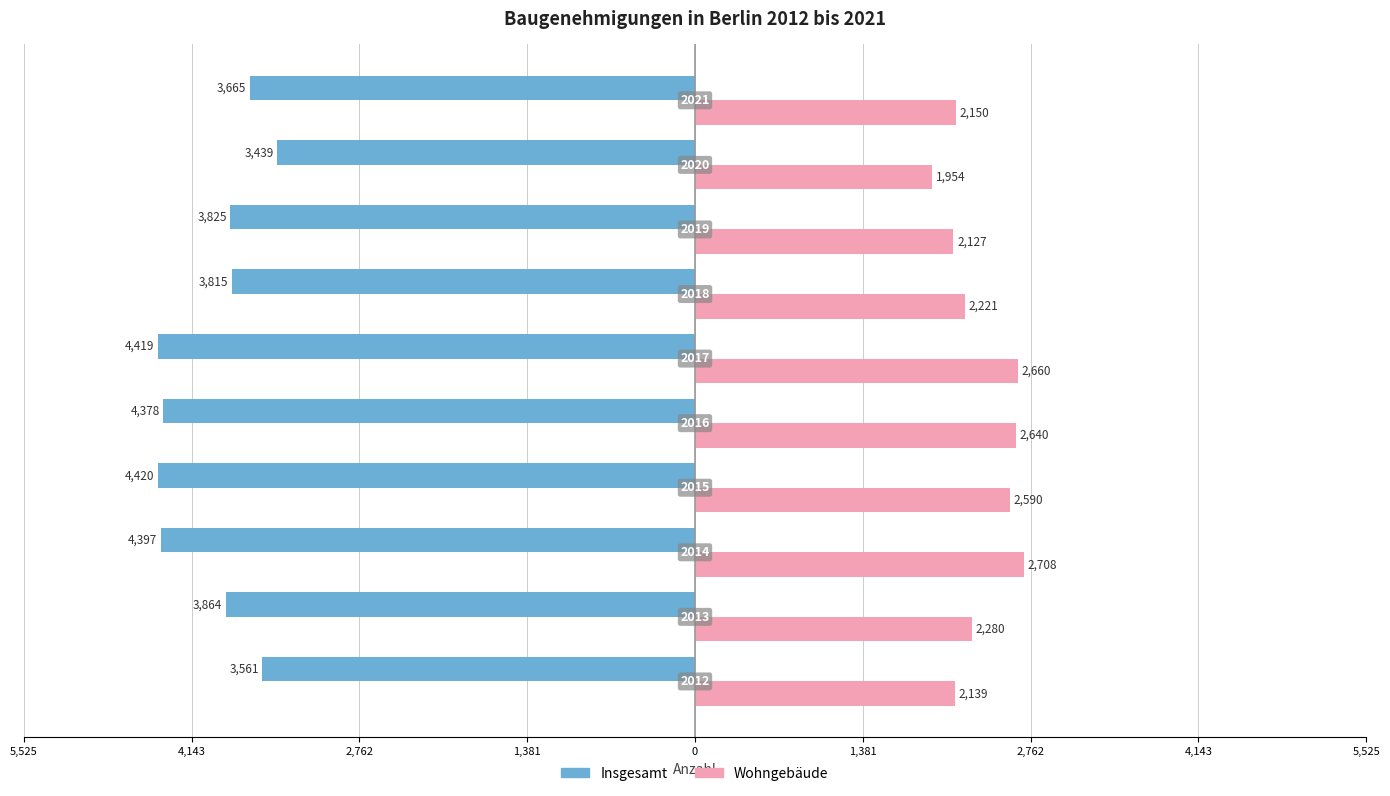

What are all the series names shown in the legend?

Insgesamt, Wohngebäude